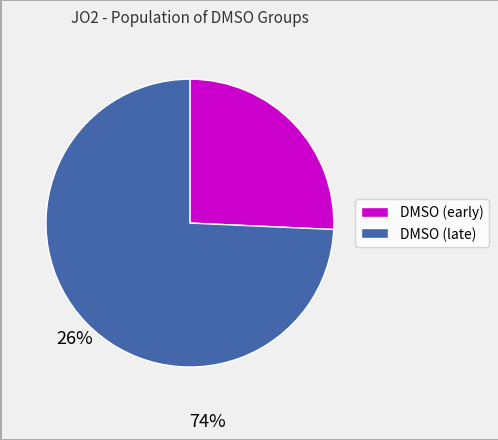

Is there any slice that represents more than half of the pie?

Yes